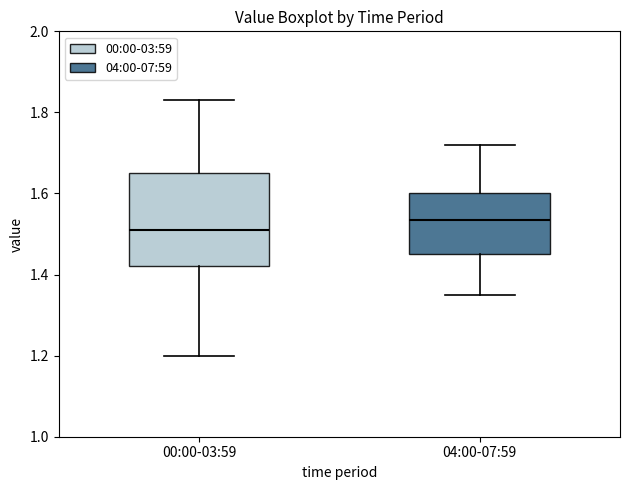

Which box's median line is the lowest?

00:00-03:59